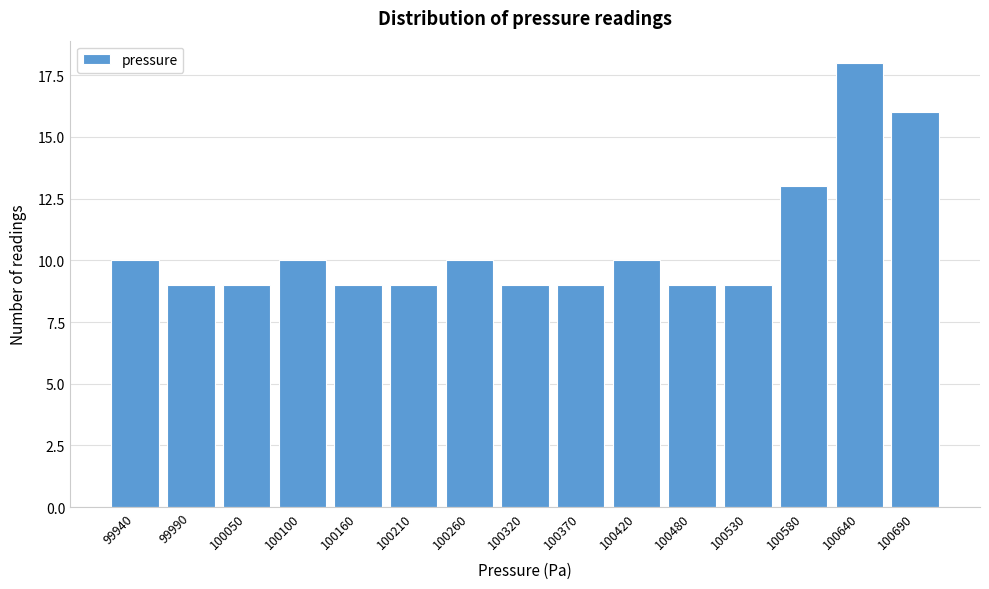

Reading left to right, list all the values displayed in this chart.

10	9	9	10	9	9	10	9	9	10	9	9	13	18	16